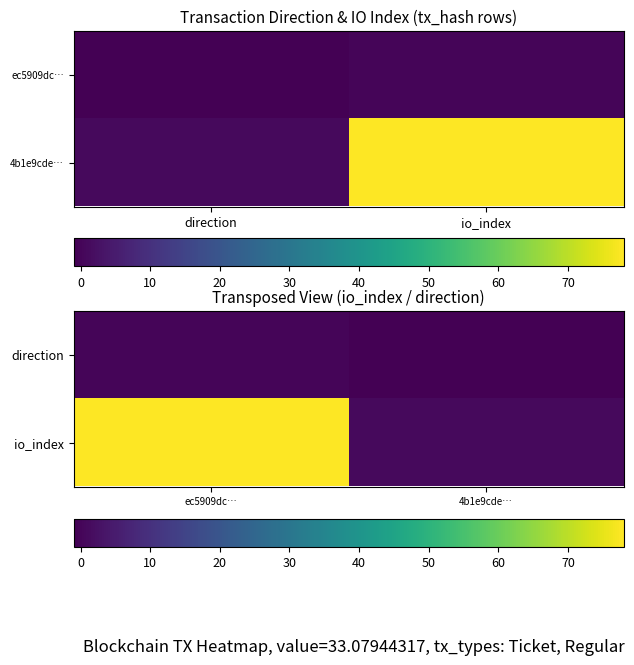

Is it true that direction equals -1 at 4b1e9cde…?

True